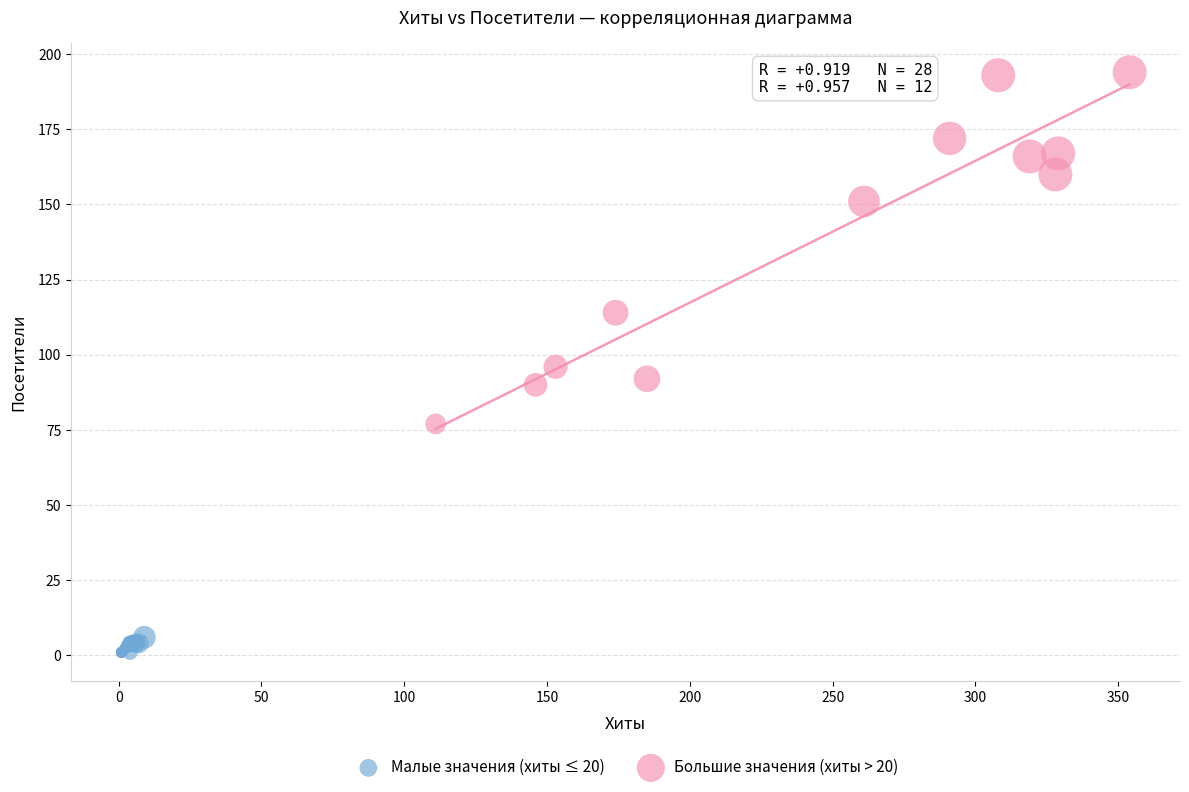

Which series has the widest spread of Y values?

Большие значения (хиты > 20)